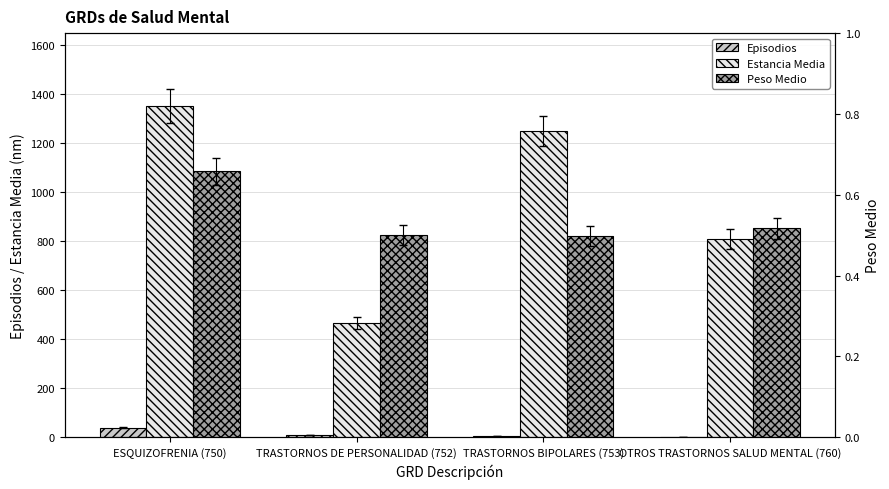

What is the difference between the Estancia Media values at ESQUIZOFRENIA (750) and TRASTORNOS DE PERSONALIDAD (752)?

886.7